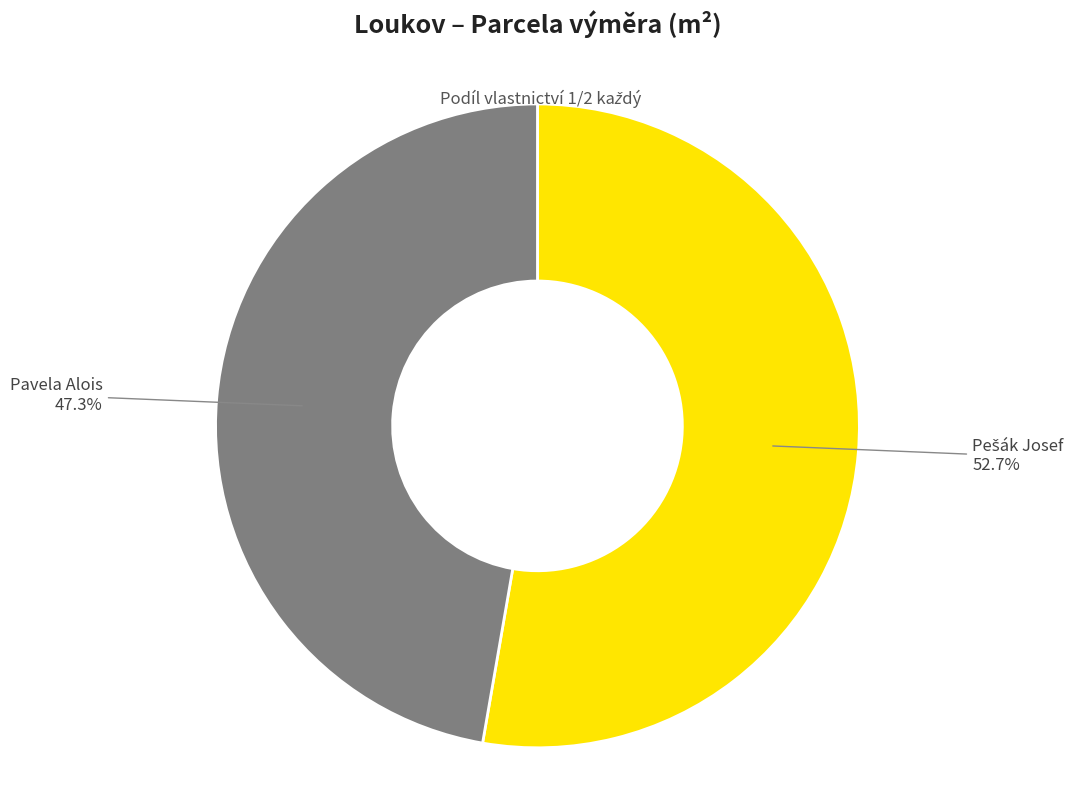

Is there any slice that represents more than half of the pie?

Yes